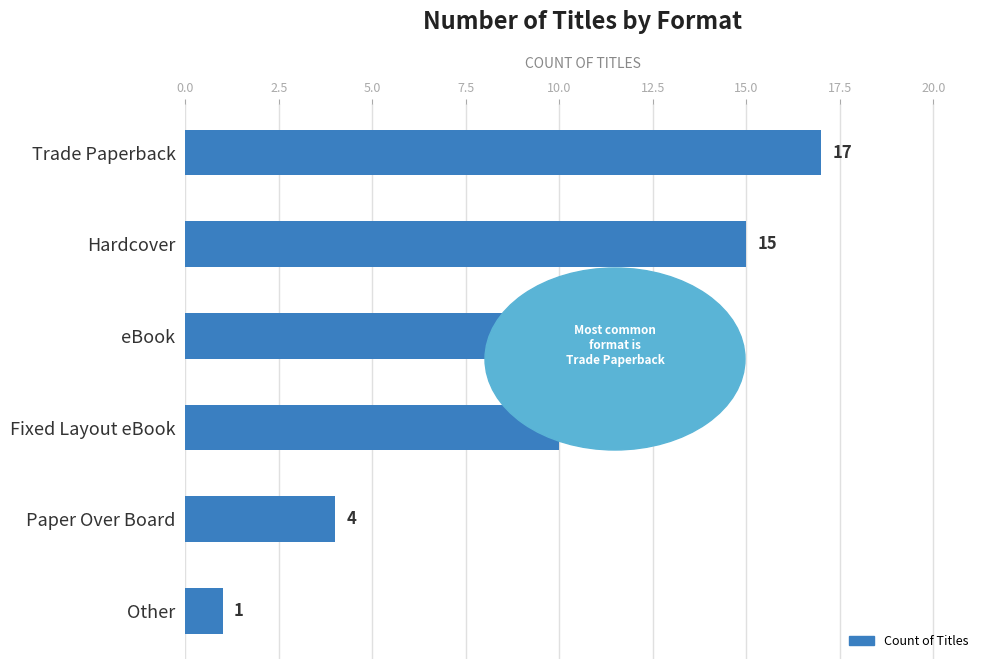

What is the change in value from Trade Paperback to eBook?

-4